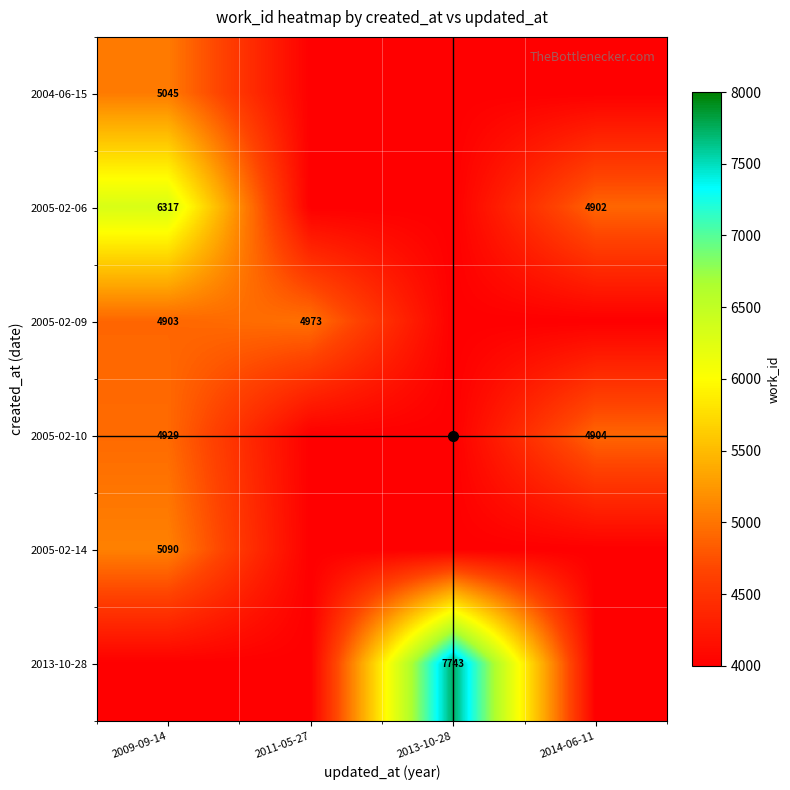

Which has a higher value, 2011-05-27 or 2009-09-14?

2009-09-14